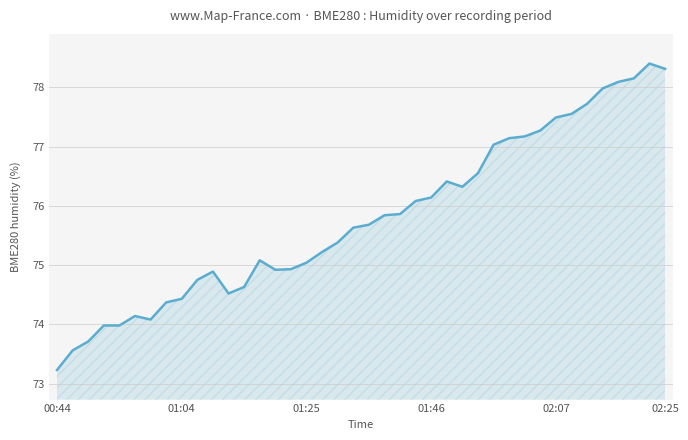

What is the minimum value shown in the chart?

73.2